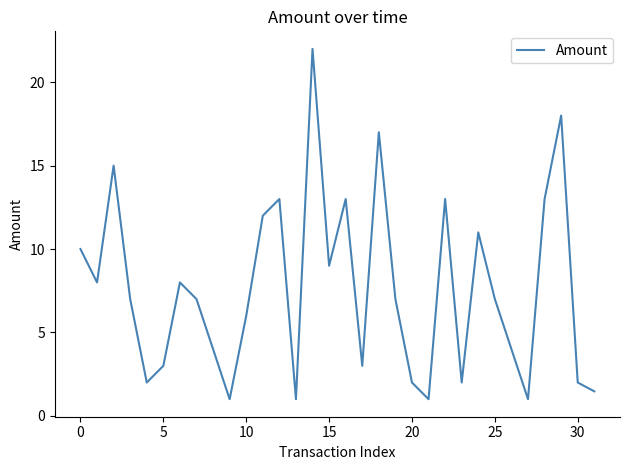

Reading left to right, extract all data points from this chart.

10.0	8.0	15.0	7.0	2.0	3.0	8.0	7.0	4.0	1.0	6.0	12.0	13.0	1.0	22.0	9.0	13.0	3.0	17.0	7.0	2.0	1.0	13.0	2.0	11.0	7.0	4.0	1.0	13.0	18.0	2.0	1.5